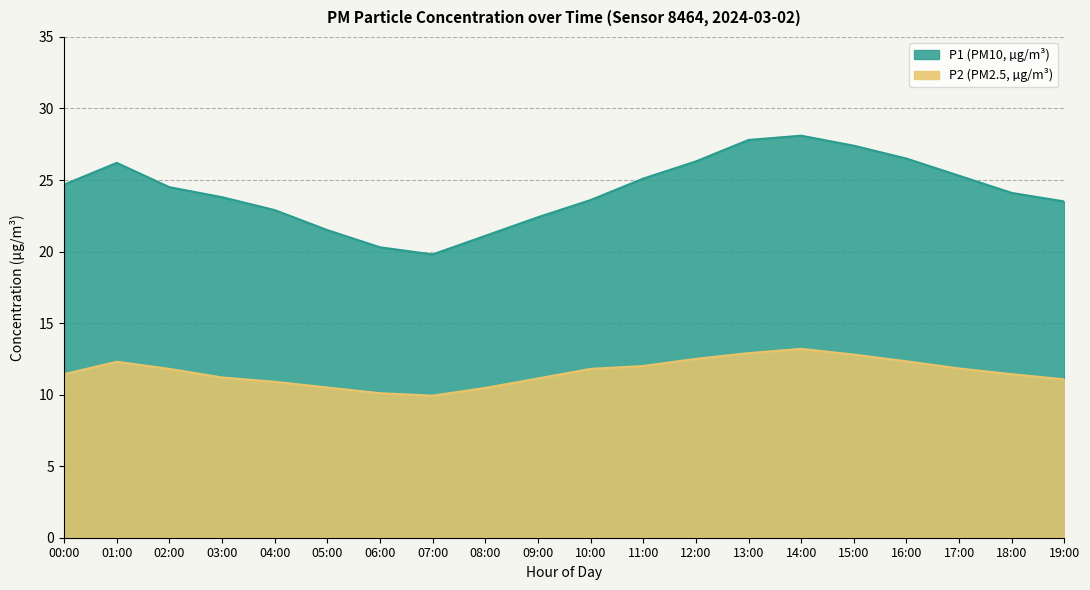

Count the number of categories in the chart.

20